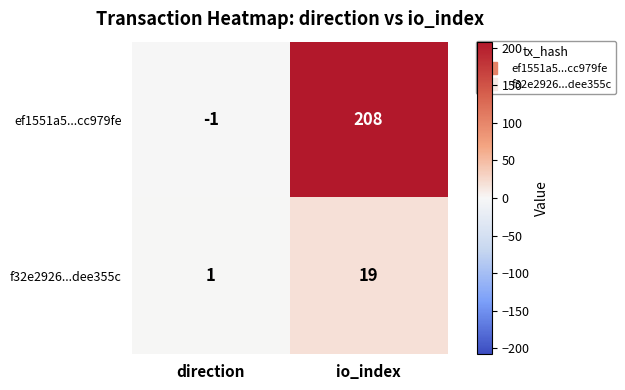

Rank the series at io_index from highest to lowest value.

ef1551a5...cc979fe, f32e2926...dee355c